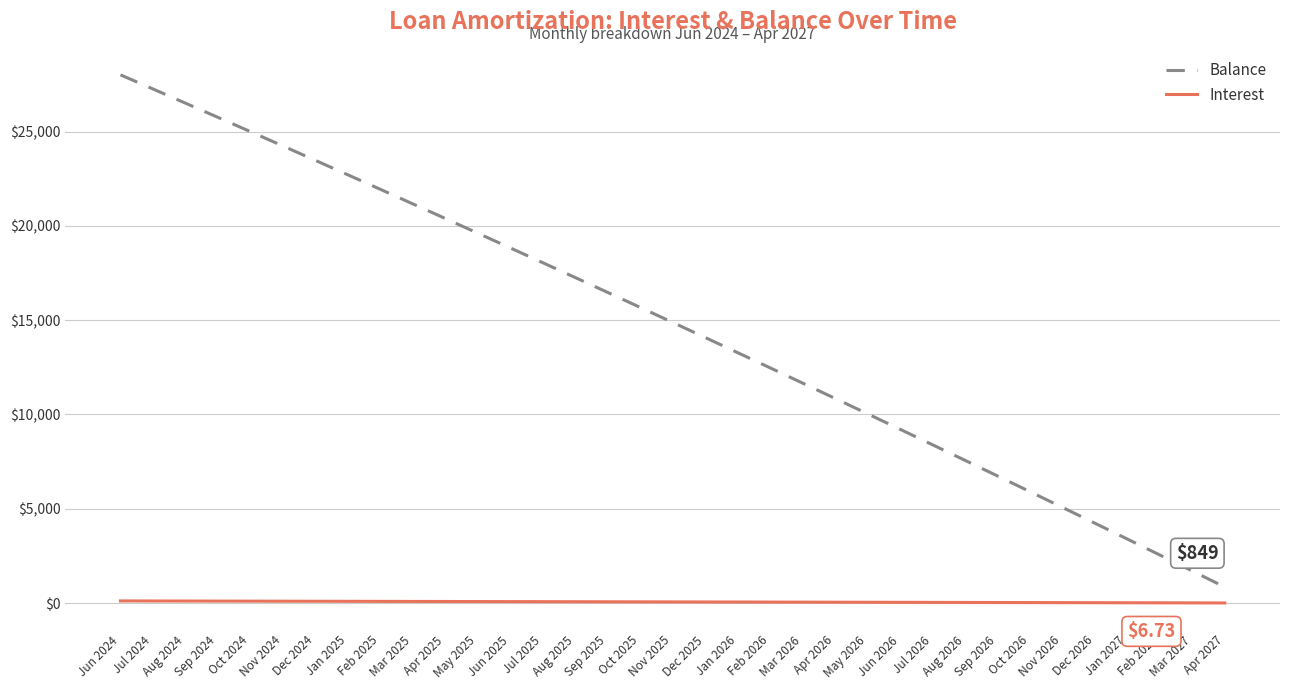

How many values in the Interest series are below 62?

17